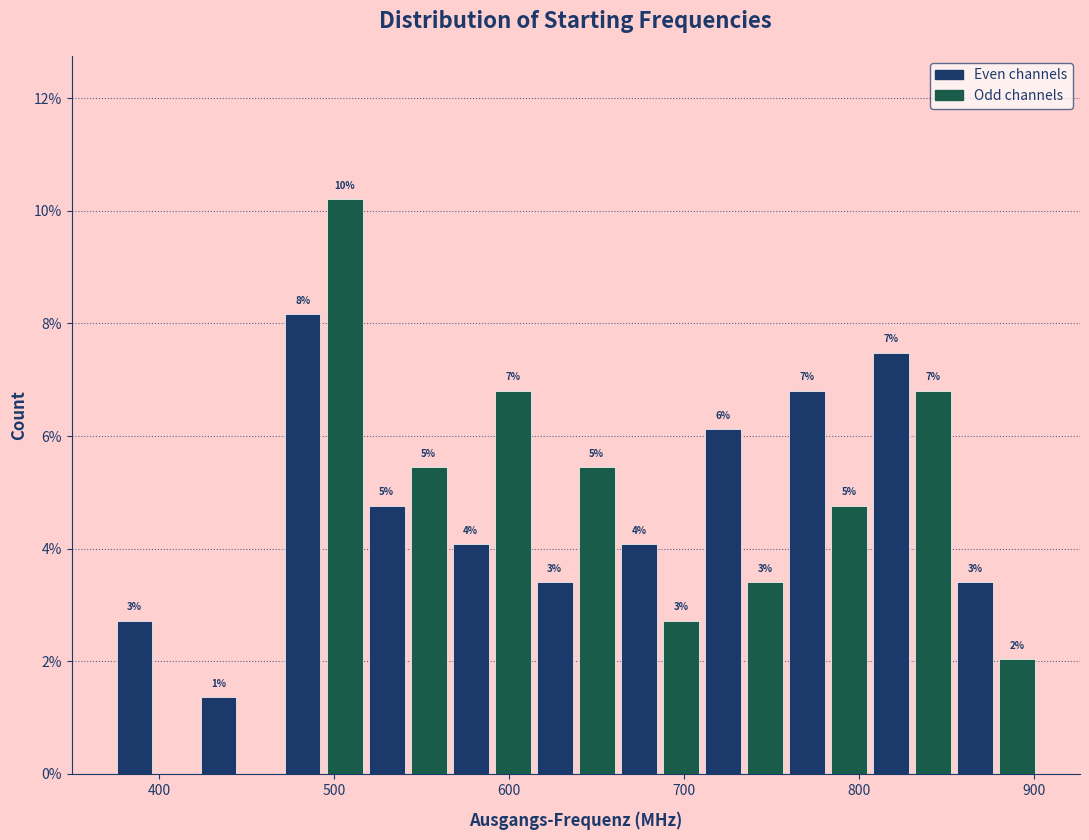

Read against the x-axis, roughly where is the centre of the tallest bar?

510